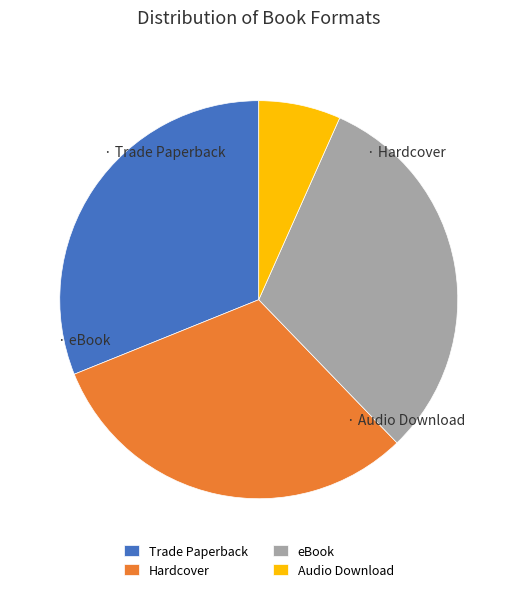

What is the ratio of the value at Trade Paperback to the value at Audio Download?

4.7